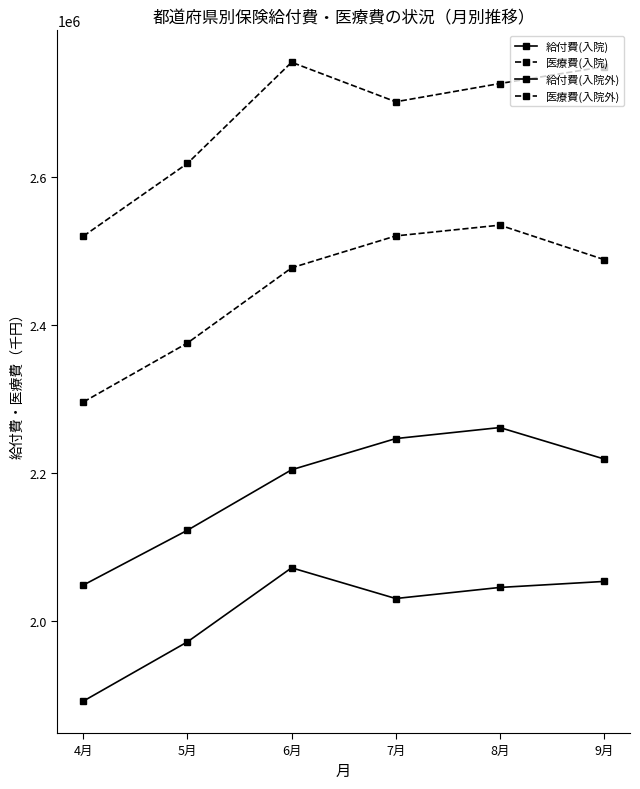

Where does the 医療費(入院外) series first go above 2725749?

6月